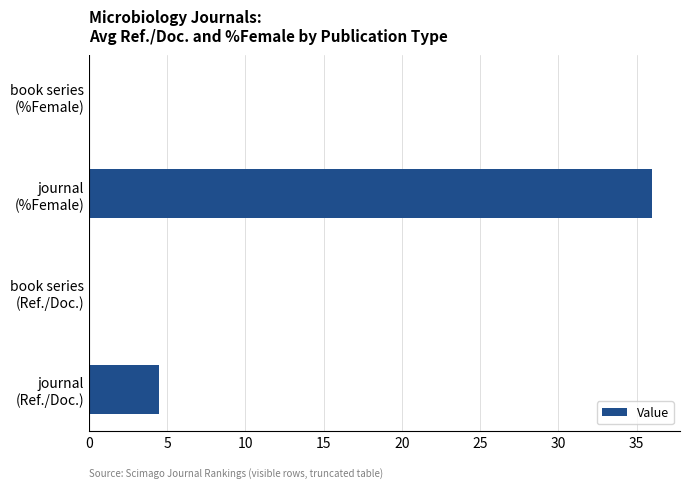

What is the sum of all values?

40.5